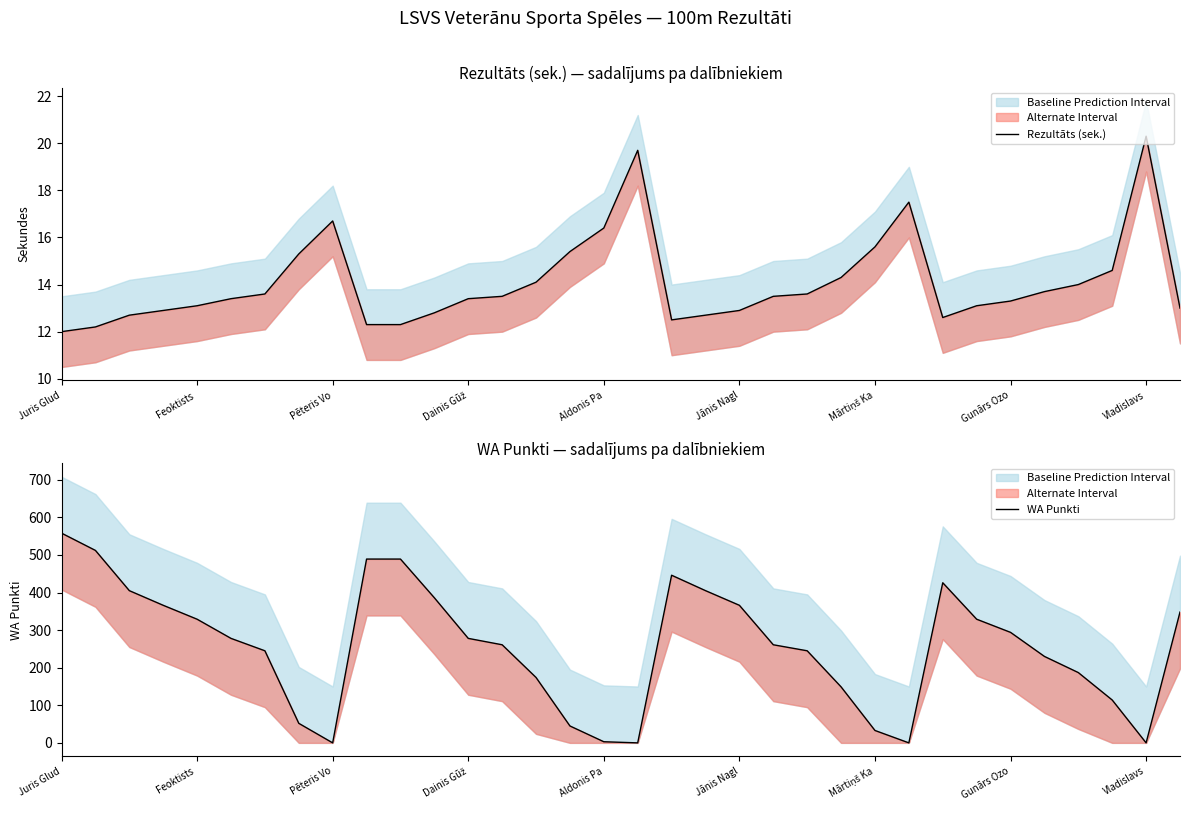

Is this an area chart (filled region under the line)?

No